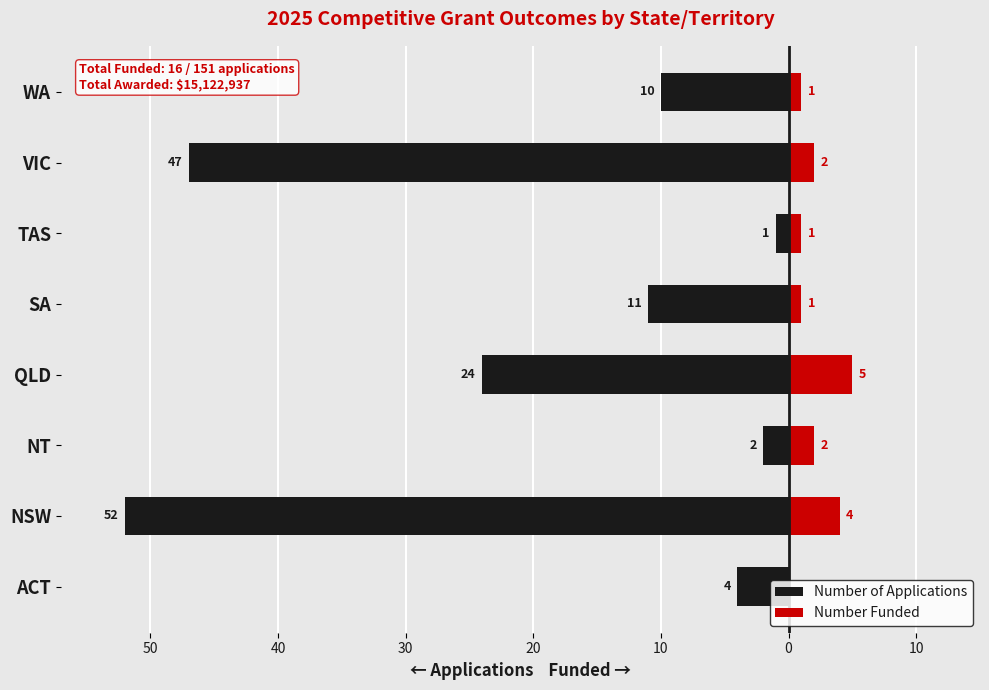

How many distinct data groups are displayed?

2